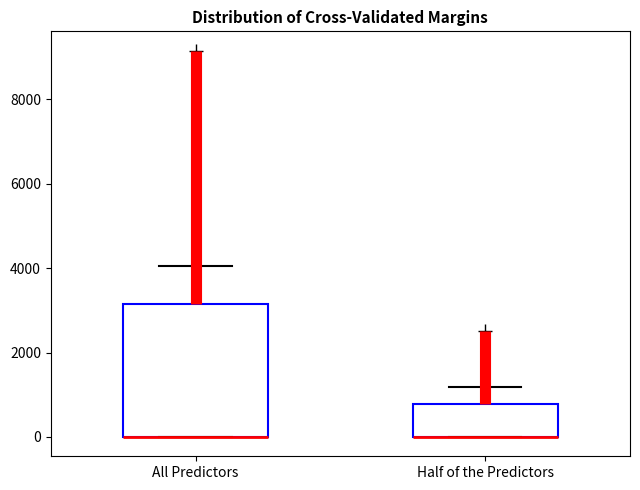

Where is the upper edge of the box for Half of the Predictors on the y-axis? The values are not printed on the chart, so give them approximately, as read against the axis.

800